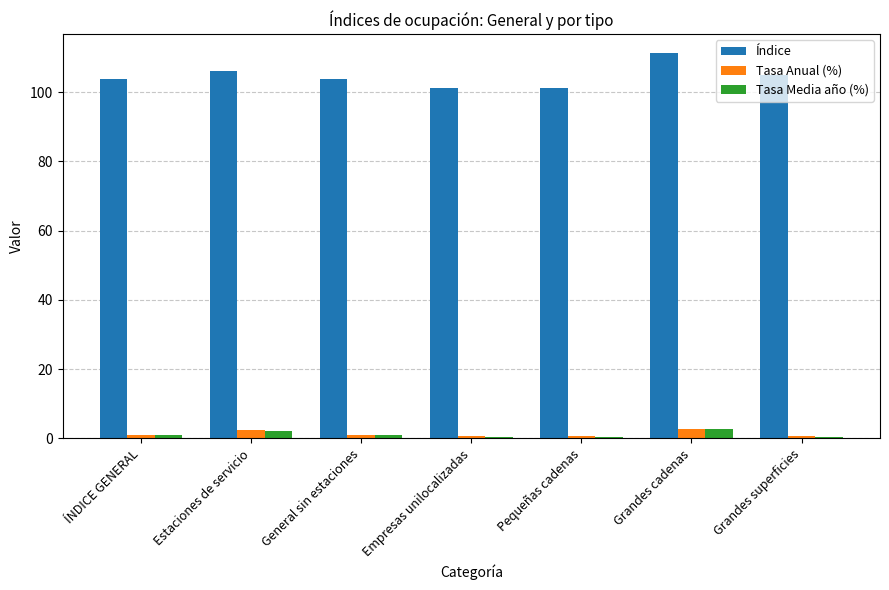

What is the greatest value displayed?

111.2